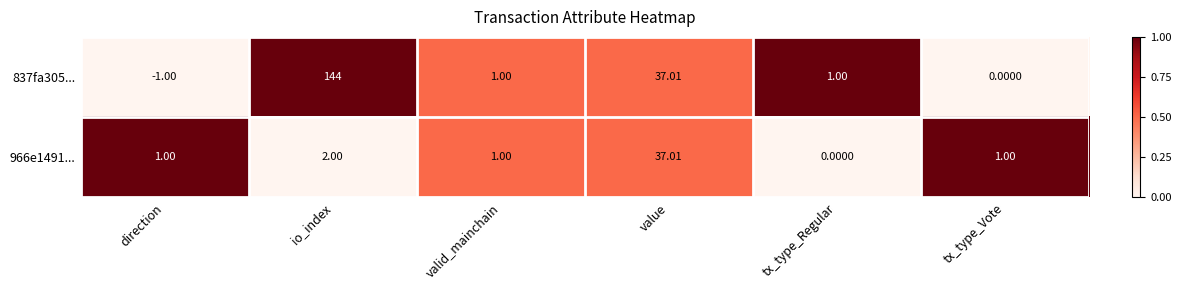

At which category is the sum across all series the highest?

io_index